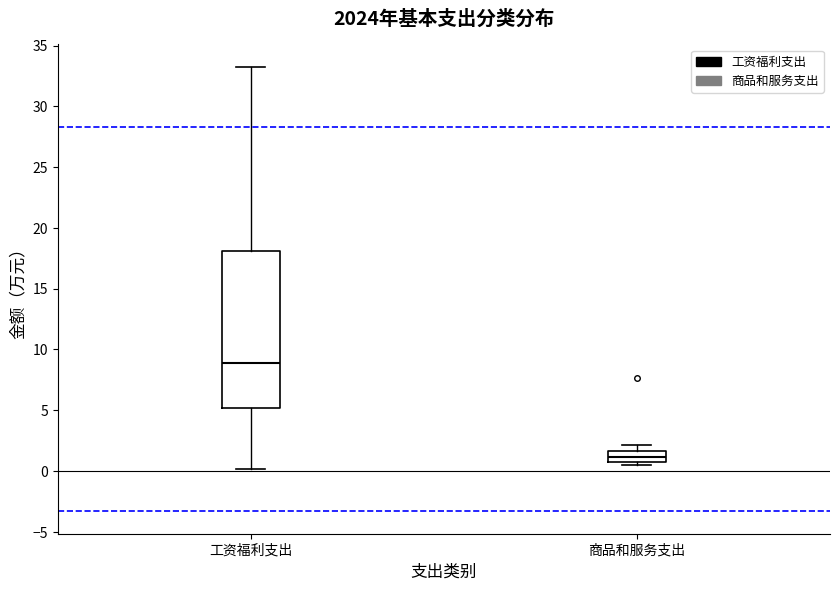

Reading left to right, read every box against the y-axis: the position of its median line, the range the box covers, and the ends of its whiskers. The values are not printed on the chart, so give them approximately, as read against the axis.

工资福利支出: median 9.0, box 5.0 to 18.0, whiskers 0.0 to 33.5
商品和服务支出: median 1.0 (inside the box), box 1.0 to 1.5, whiskers 0.5 to 2.0